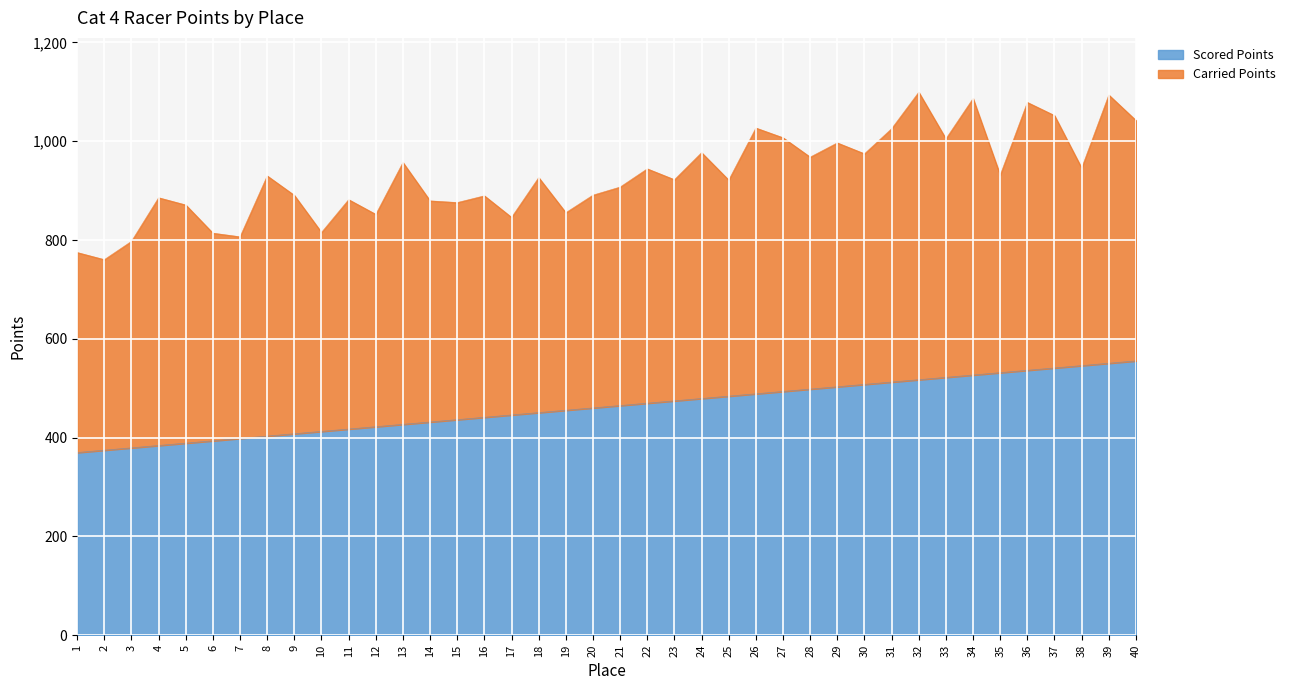

What is the difference between the values at 8 and 5?

14.3